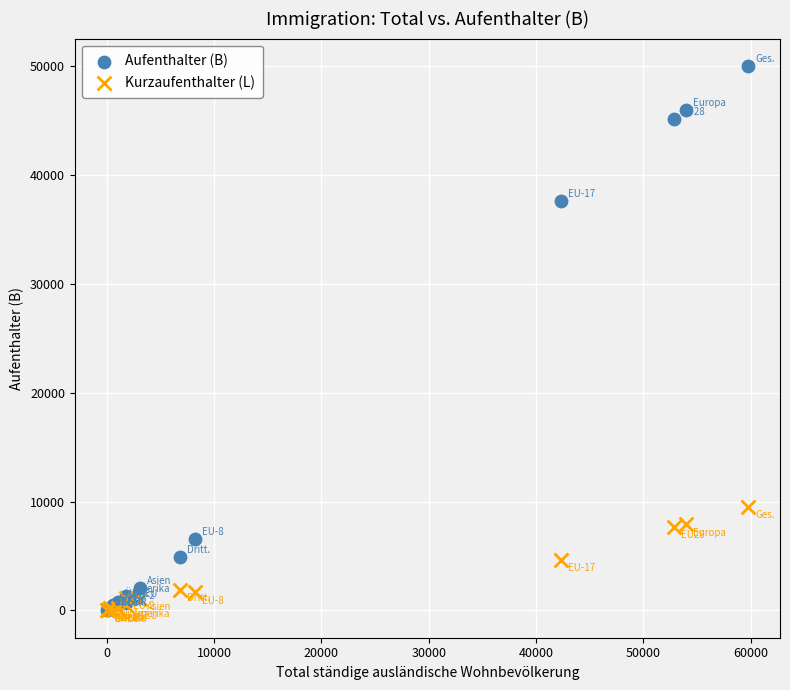

Which series has the widest spread of Y values?

Aufenthalter (B)